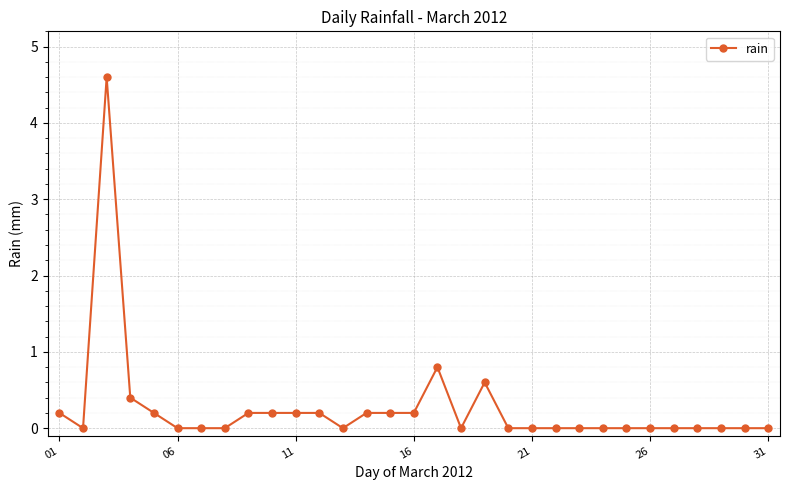

True or false: there are more than 0 points higher than both neighbors.

True